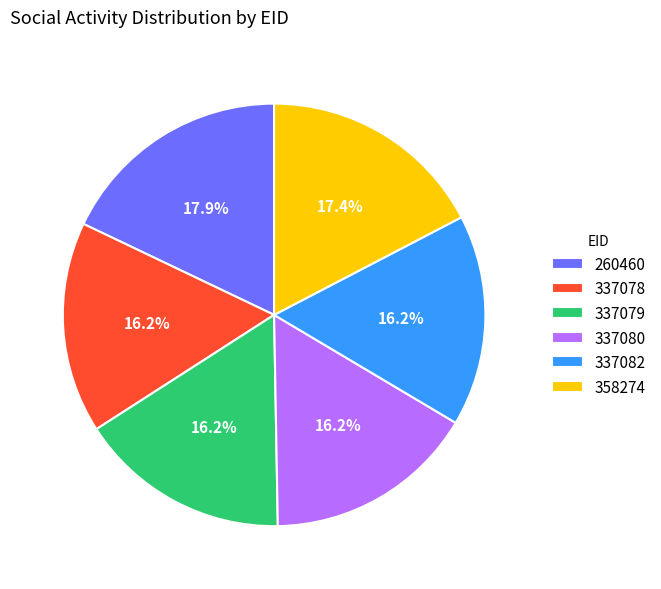

How many segments does this pie chart have?

6